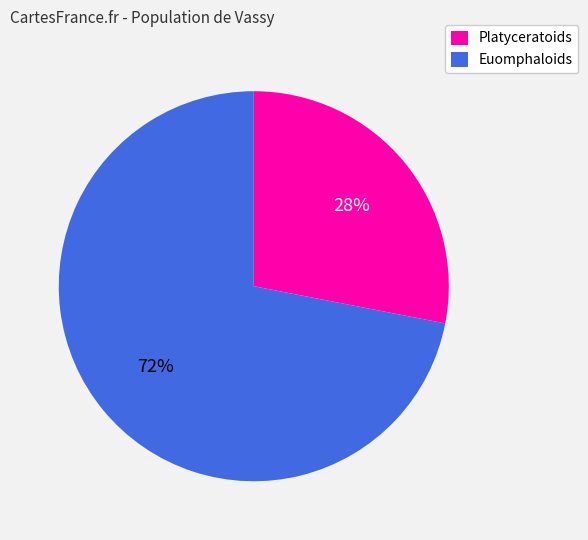

The Platyceratoids slice represents 28% of the pie. True or false?

True